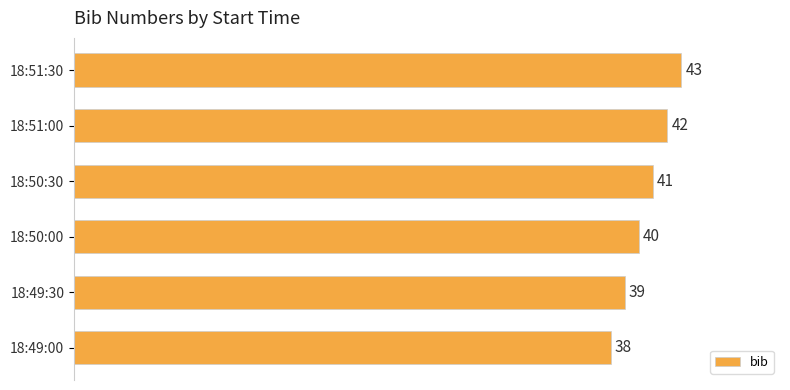

List the labels in order of value, smallest first.

18:49:00, 18:49:30, 18:50:00, 18:50:30, 18:51:00, 18:51:30